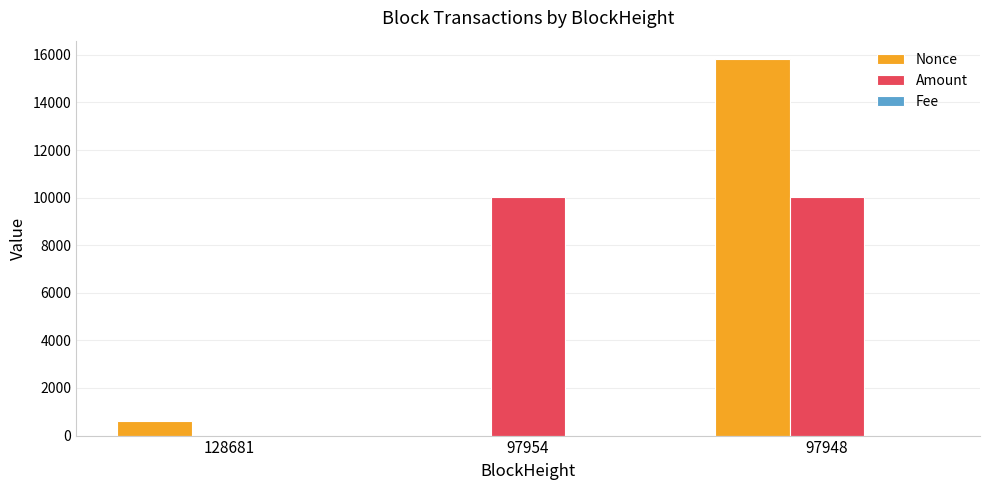

At which category is the sum across all series the highest?

97948